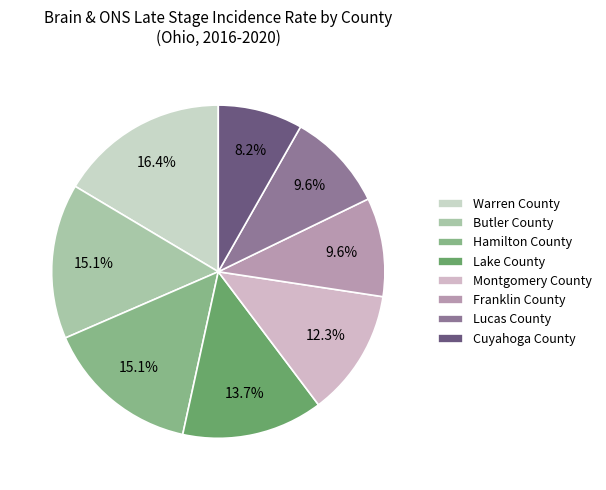

What is the total percentage of Montgomery County and Cuyahoga County?

20.5%